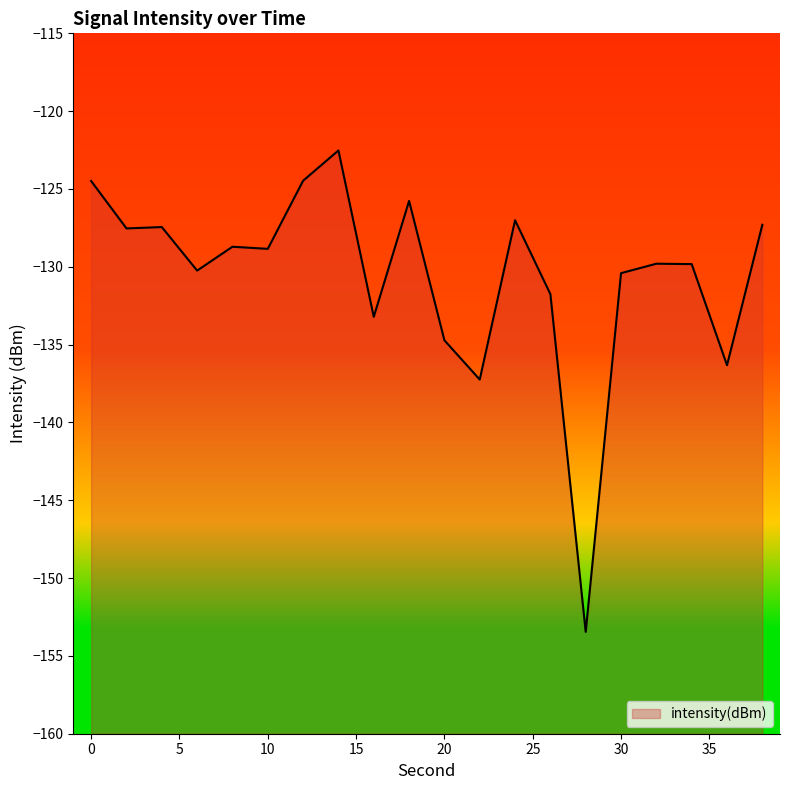

At which category does the data reach its first local peak?

4